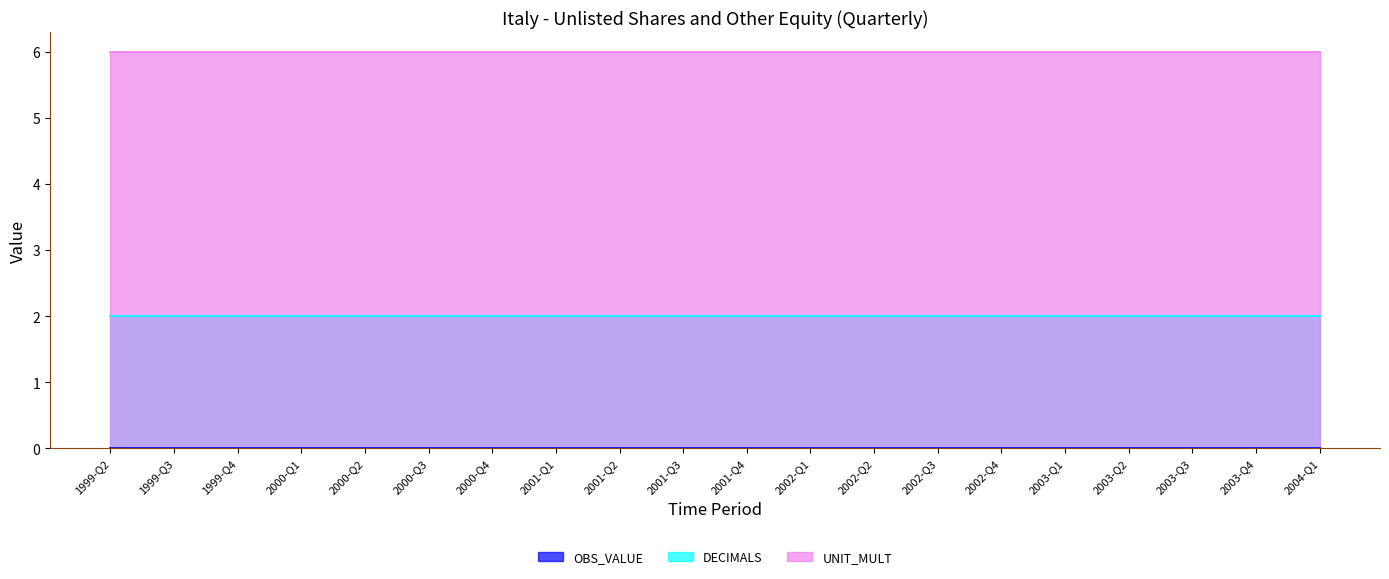

What is the lowest value of the DECIMALS series?

2